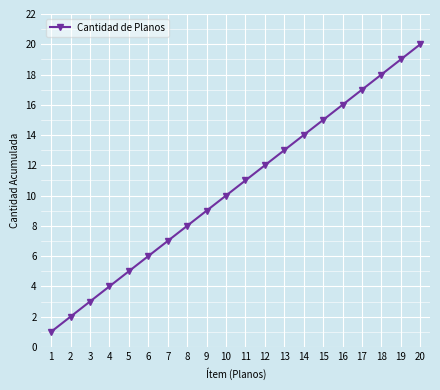

How many distinct data groups are displayed?

1